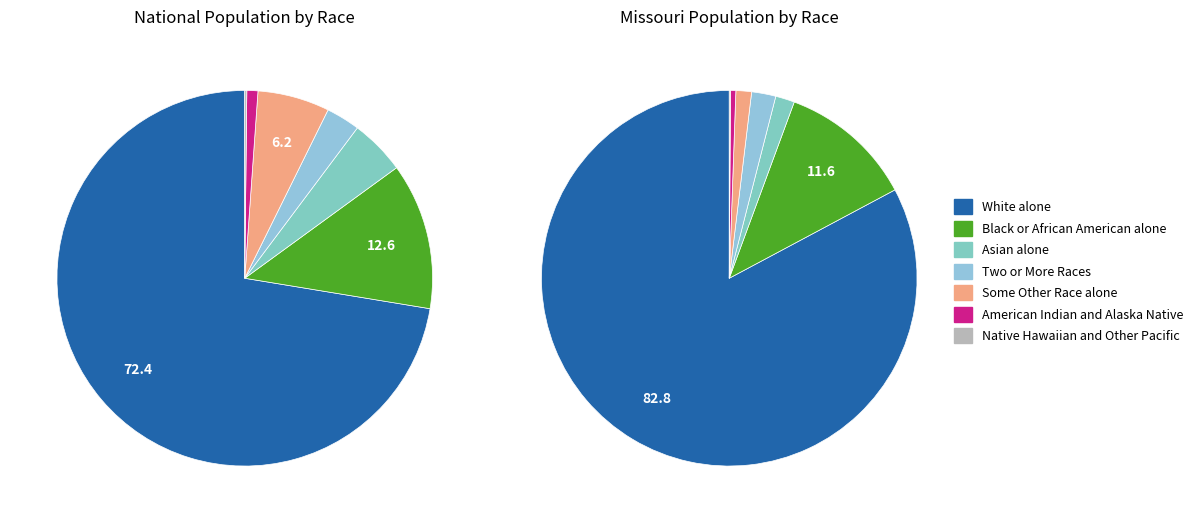

To the nearest percent, what is the difference between the largest and smallest slice percentages?

72%